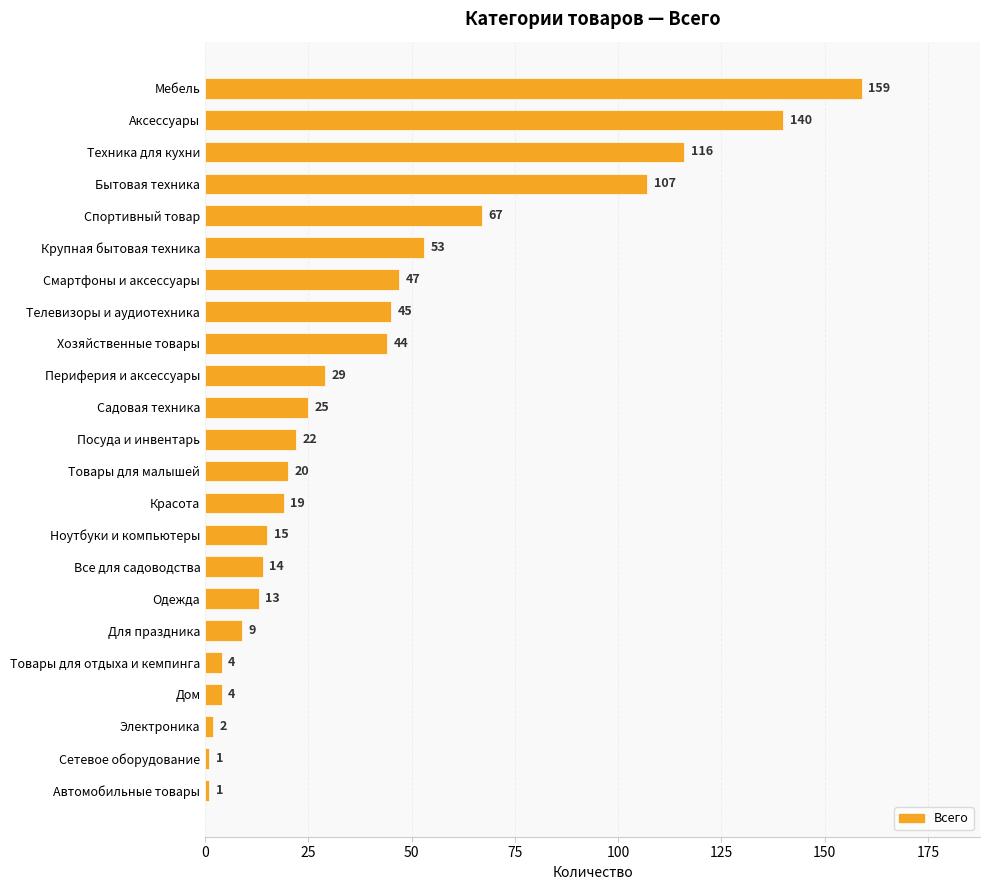

Which has a higher value, Смартфоны и аксессуары or Мебель?

Мебель